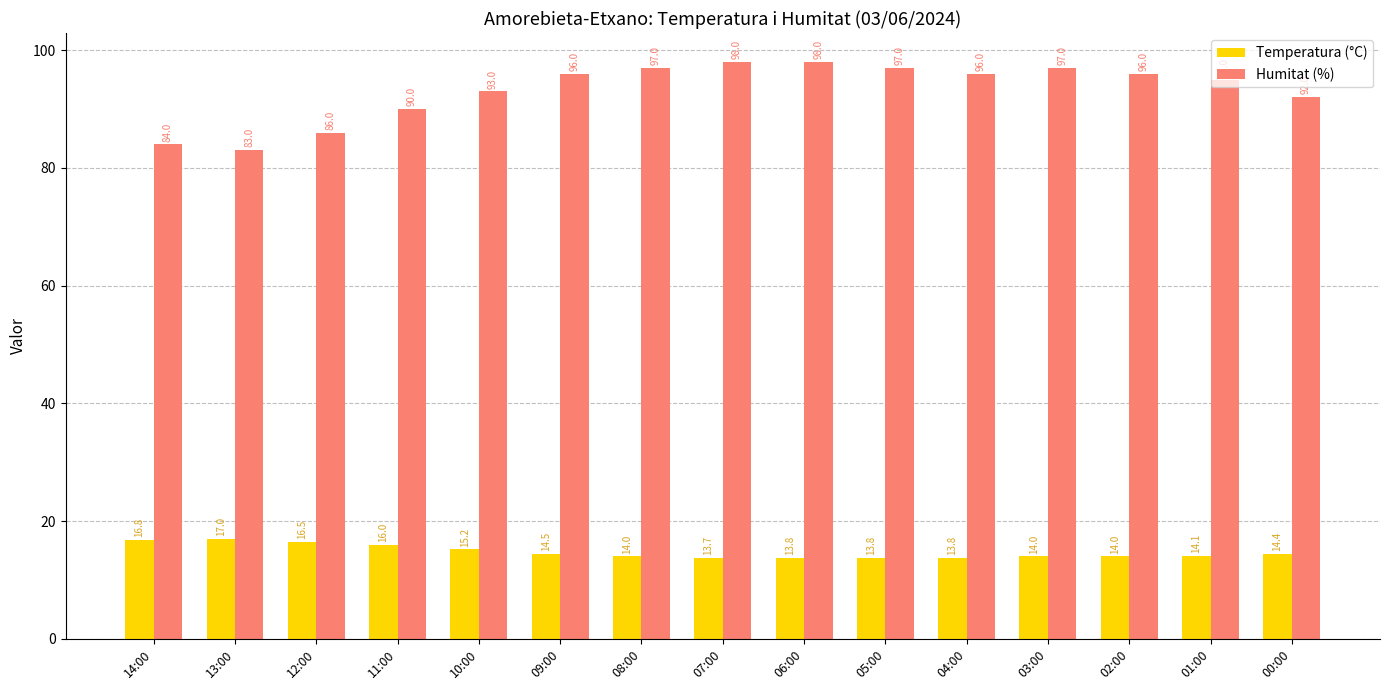

What is the difference between the maximum and second lowest values in the Temperatura (°C) series?

3.2